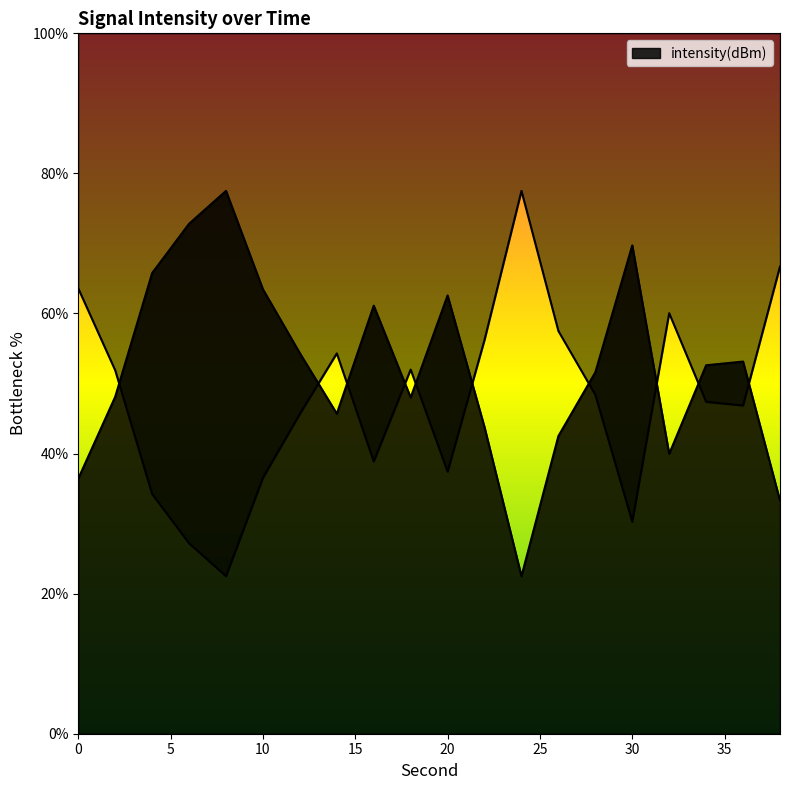

Which category has the lowest value across all series?

24